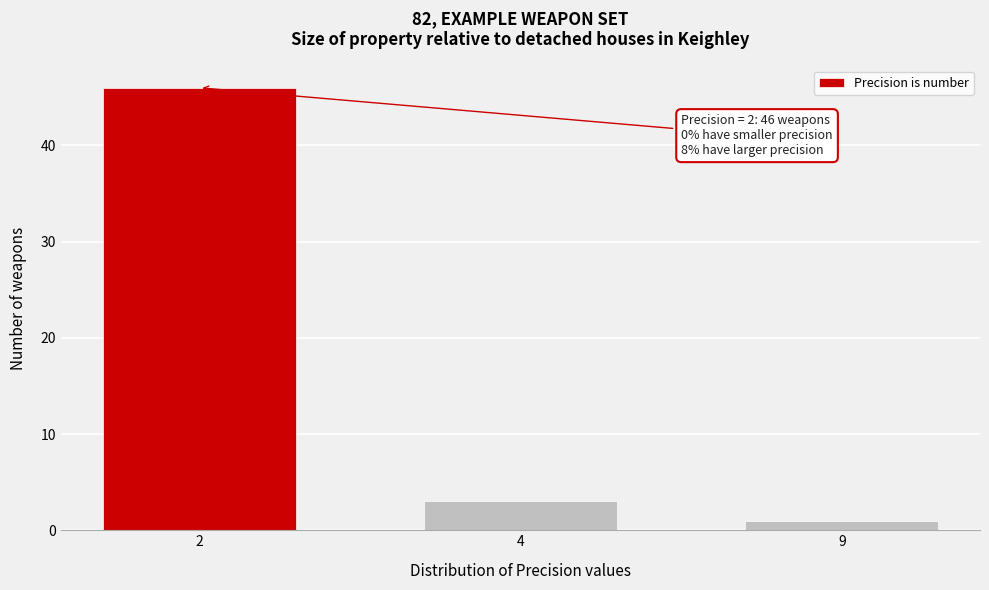

Reading right to left, what are all the values shown in this chart?

9=1	4=3	2=46